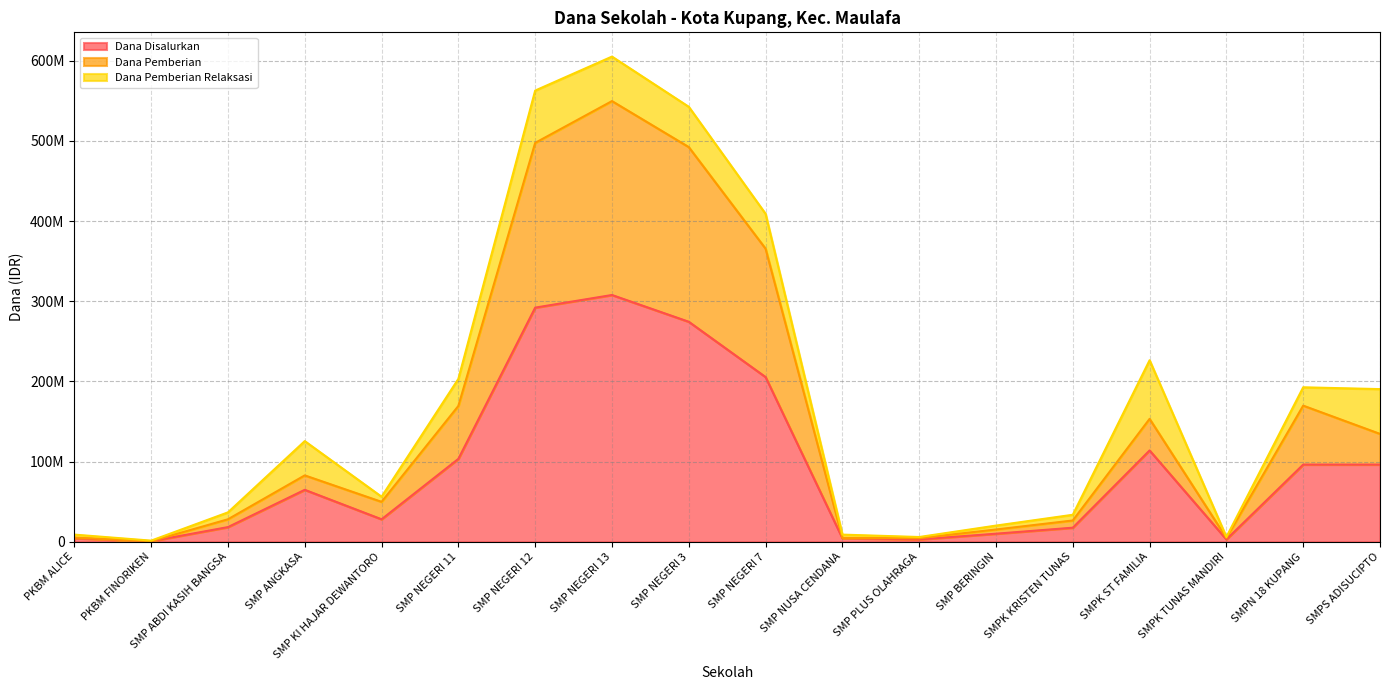

How many data points does each series have?

18